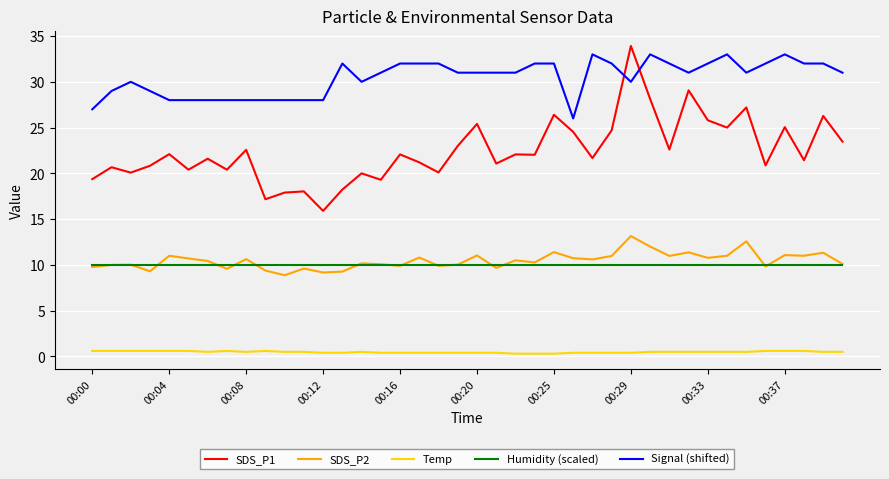

What is the difference between the maximum and minimum values in the SDS_P2 series?

4.3